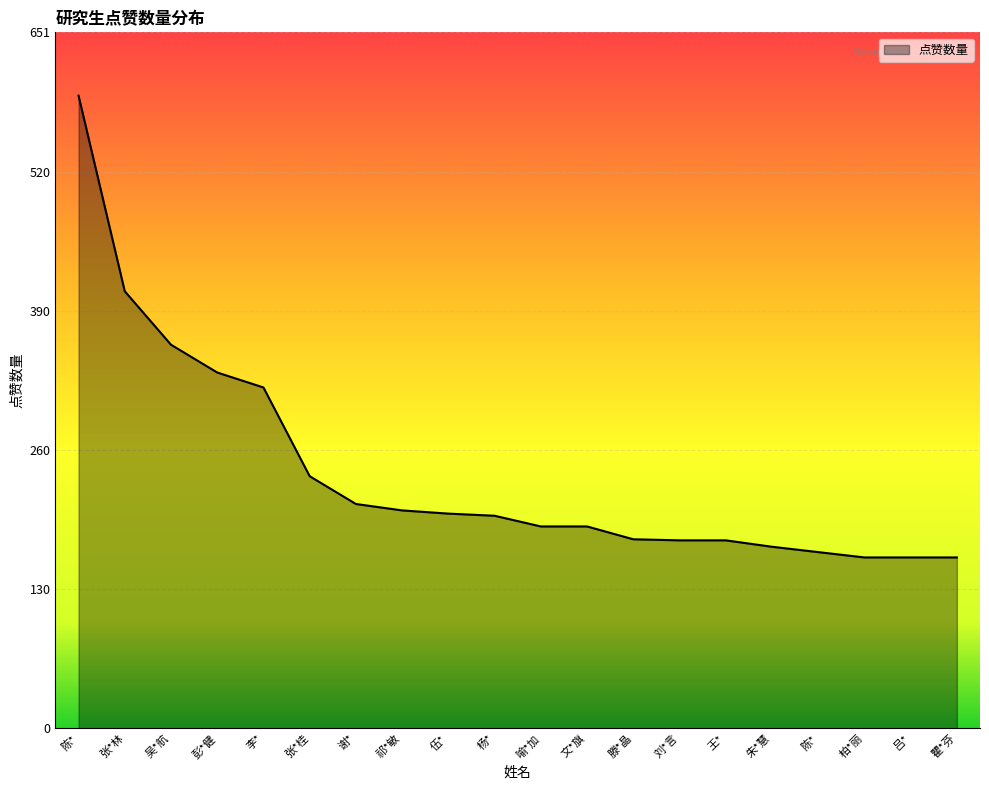

How many lines are shown in the chart?

1